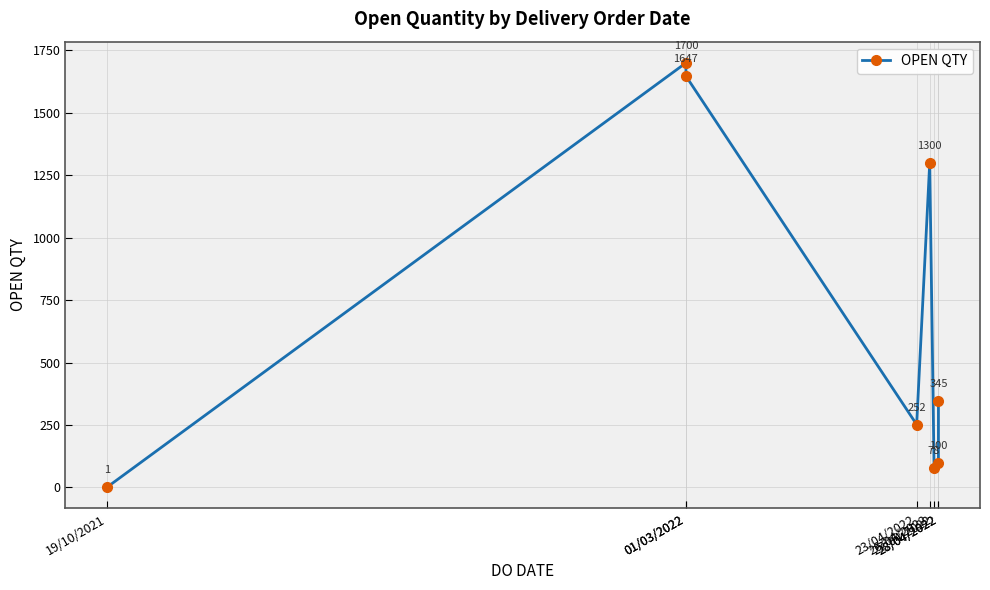

At which label is the value closest to 850?

26/04/2022